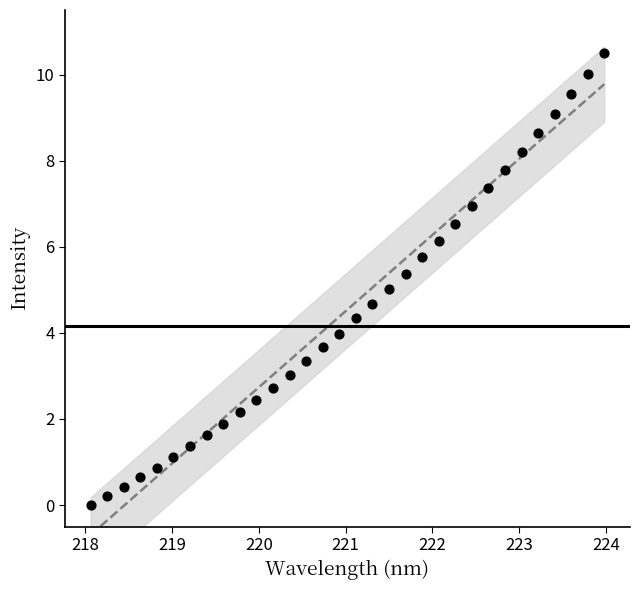

What is the range of Y values (max minus min)?

10.5